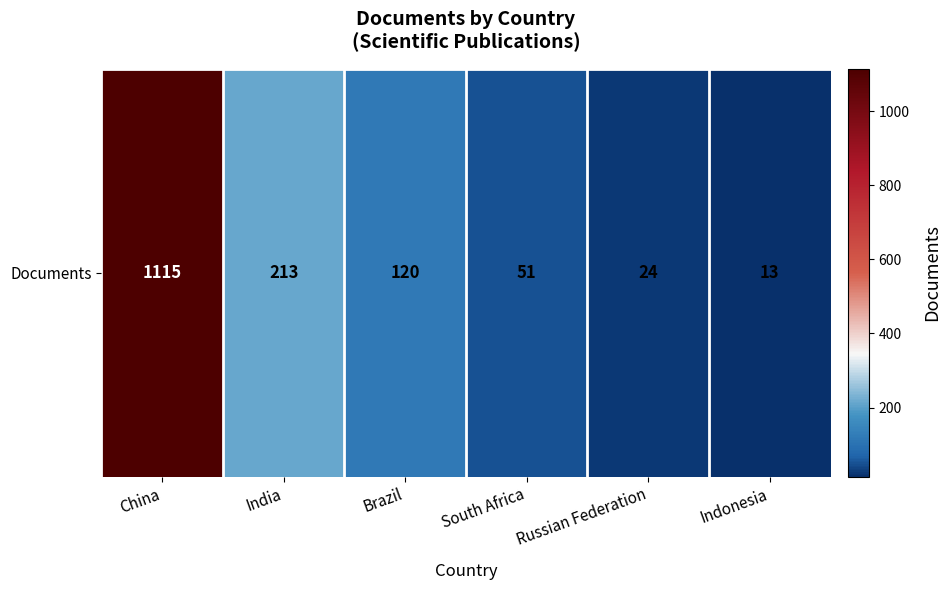

At which category does the chart reach its peak across all series?

China